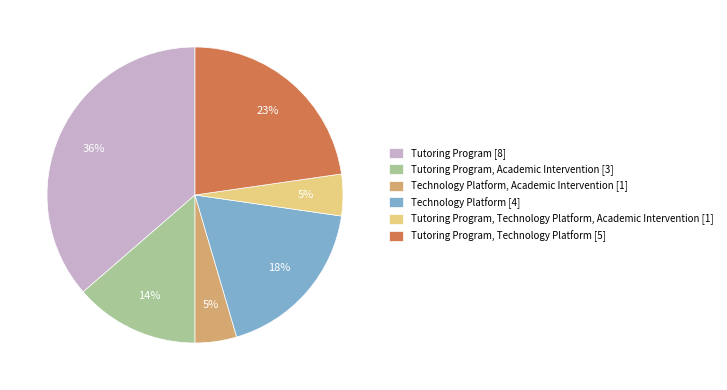

Combined, do Technology Platform [4] and Technology Platform, Academic Intervention [1] account for over 50%?

No